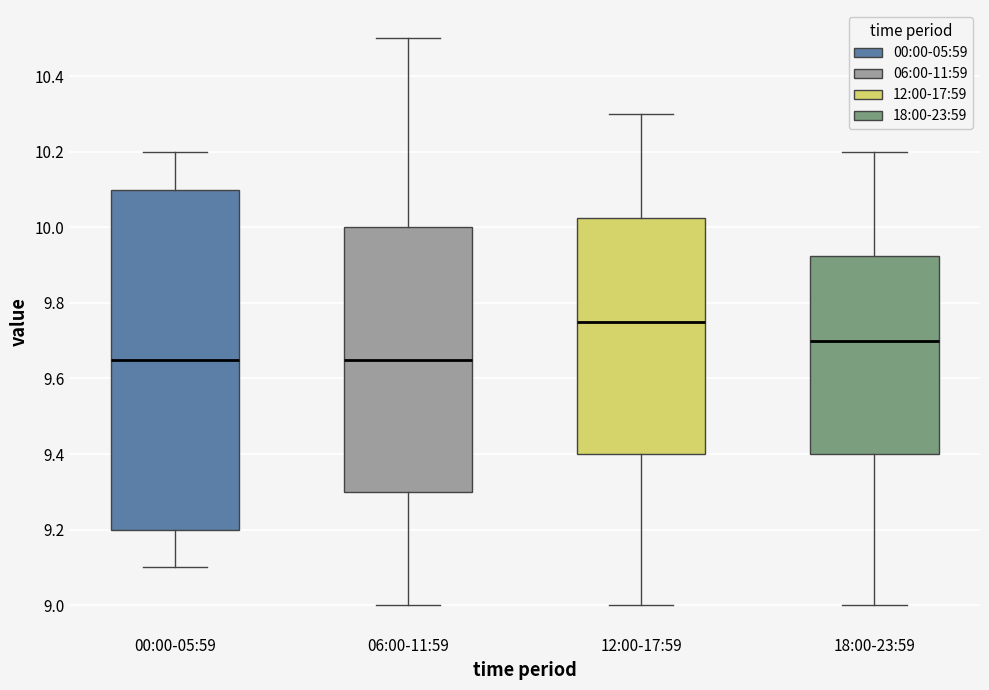

Reading left to right, read every box against the y-axis: the position of its median line, the range the box covers, and the ends of its whiskers. The values are not printed on the chart, so give them approximately, as read against the axis.

00:00-05:59: median 9.66, box 9.20 to 10.10, whiskers 9.10 to 10.20
06:00-11:59: median 9.66, box 9.30 to 10.00, whiskers 9.00 to 10.50
12:00-17:59: median 9.76, box 9.40 to 10.02, whiskers 9.00 to 10.30
18:00-23:59: median 9.70, box 9.40 to 9.92, whiskers 9.00 to 10.20